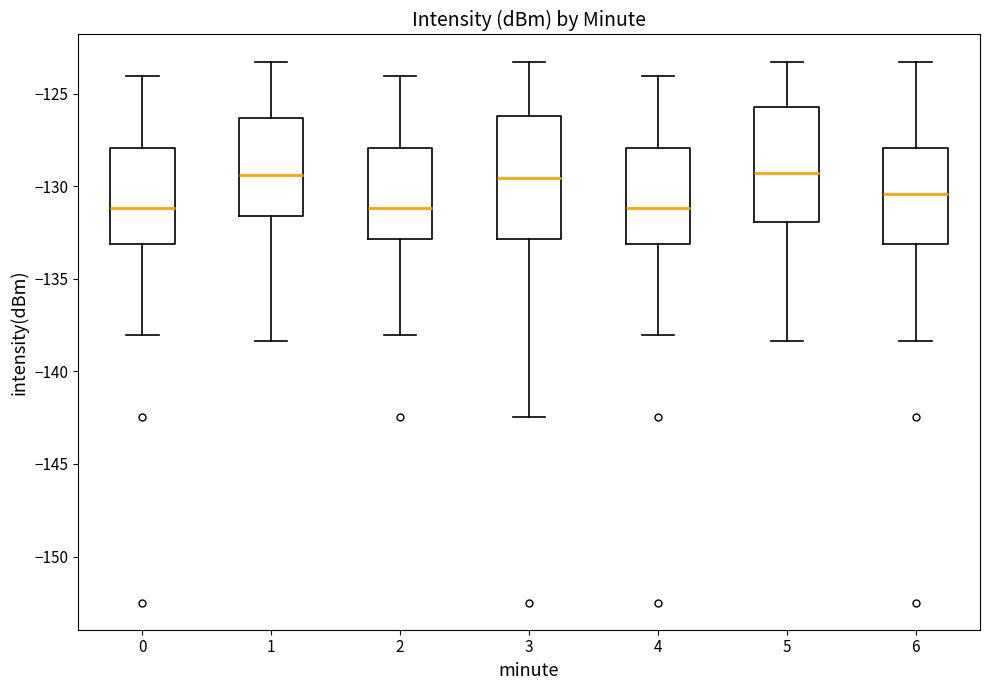

Where does the upper whisker of the box at x = 3 end on the y-axis? The values are not printed on the chart, so give them approximately, as read against the axis.

-123.5